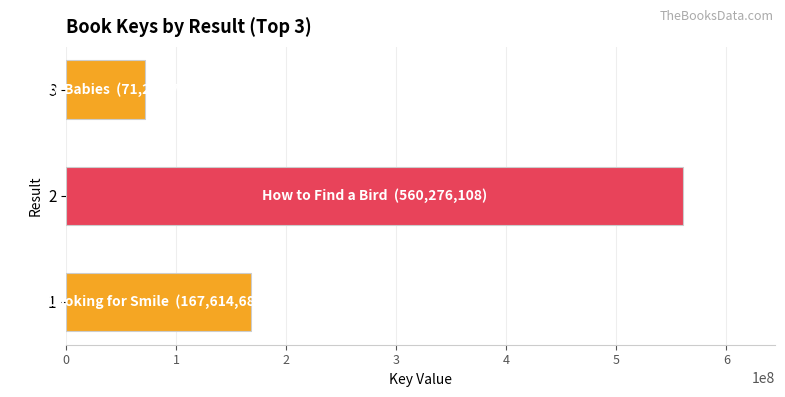

Between 1 and 2, which is larger?

2